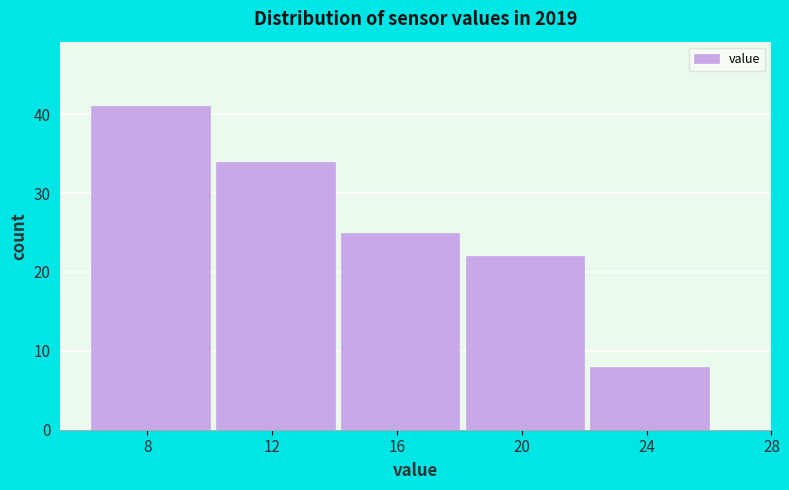

Reading left to right, extract all data points from this chart.

41	34	25	22	8